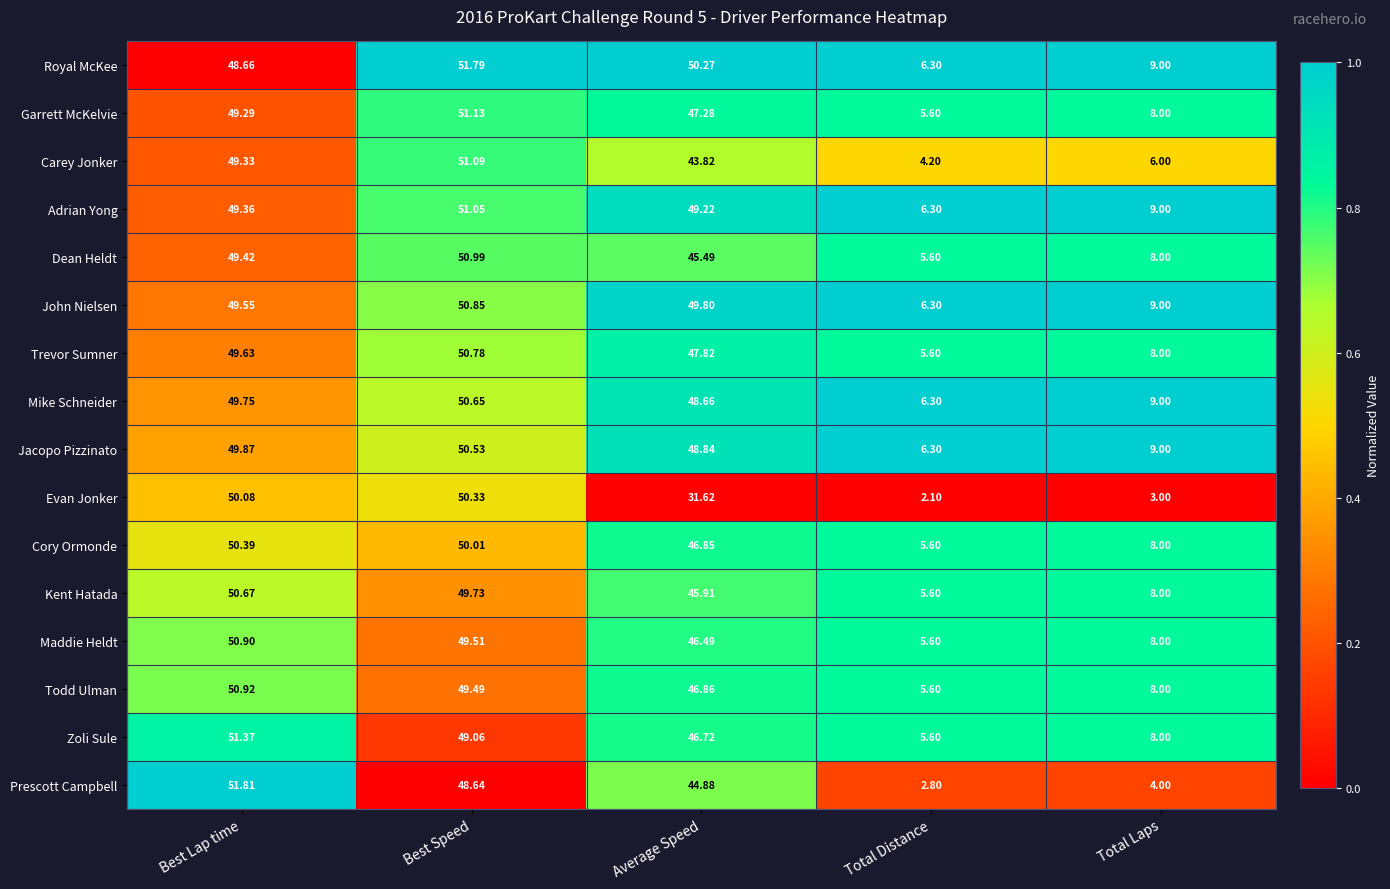

At which category does the chart reach its peak across all series?

Best Lap time